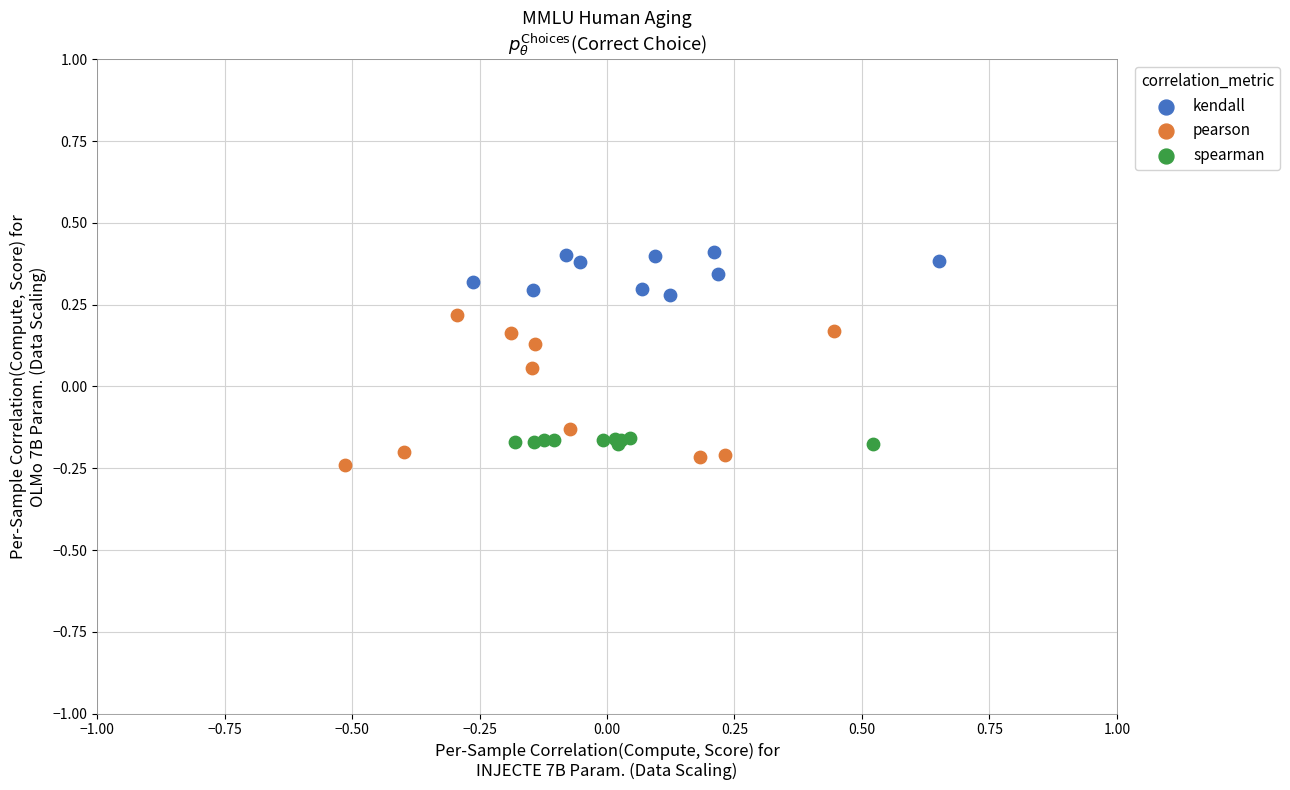

What are all the series names shown in the legend?

kendall, pearson, spearman